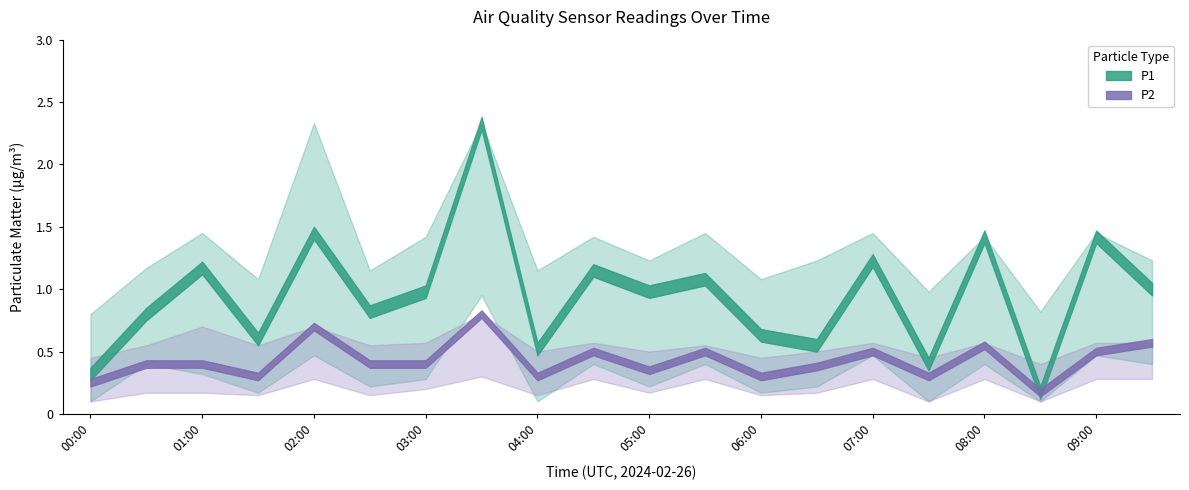

True or false: P2 and P1 cross at least once.

False